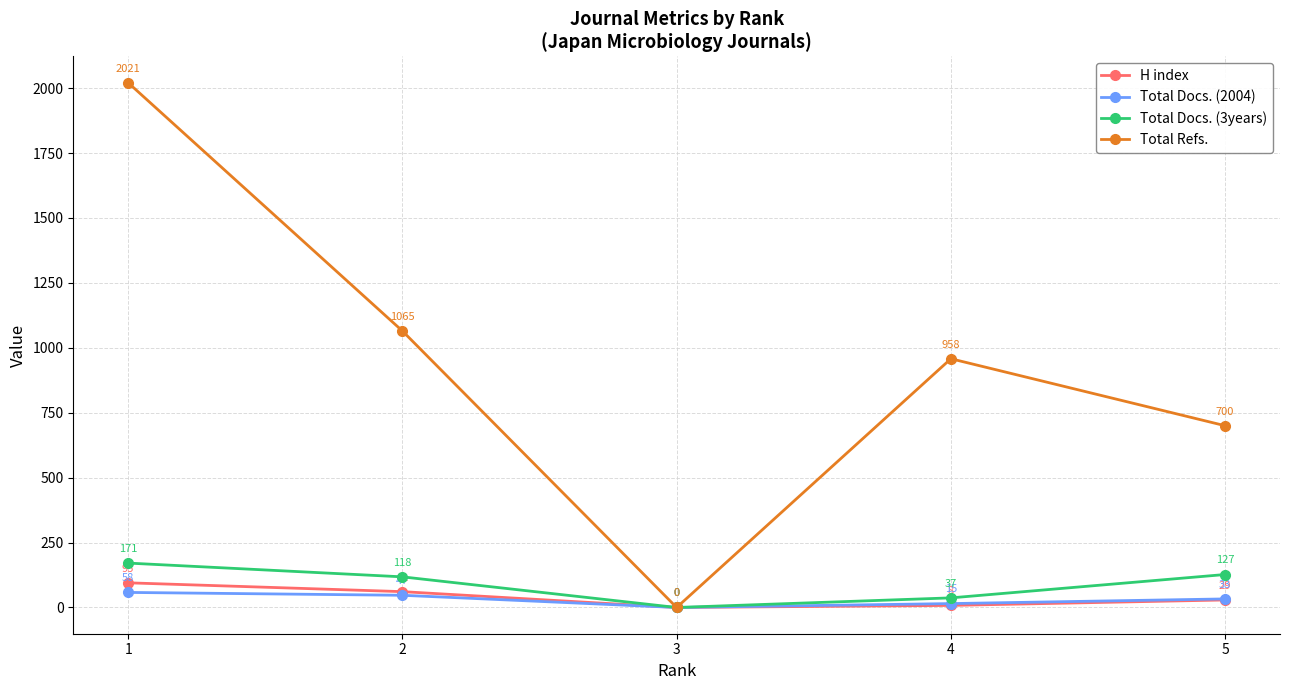

How many categories are shown in the chart?

5